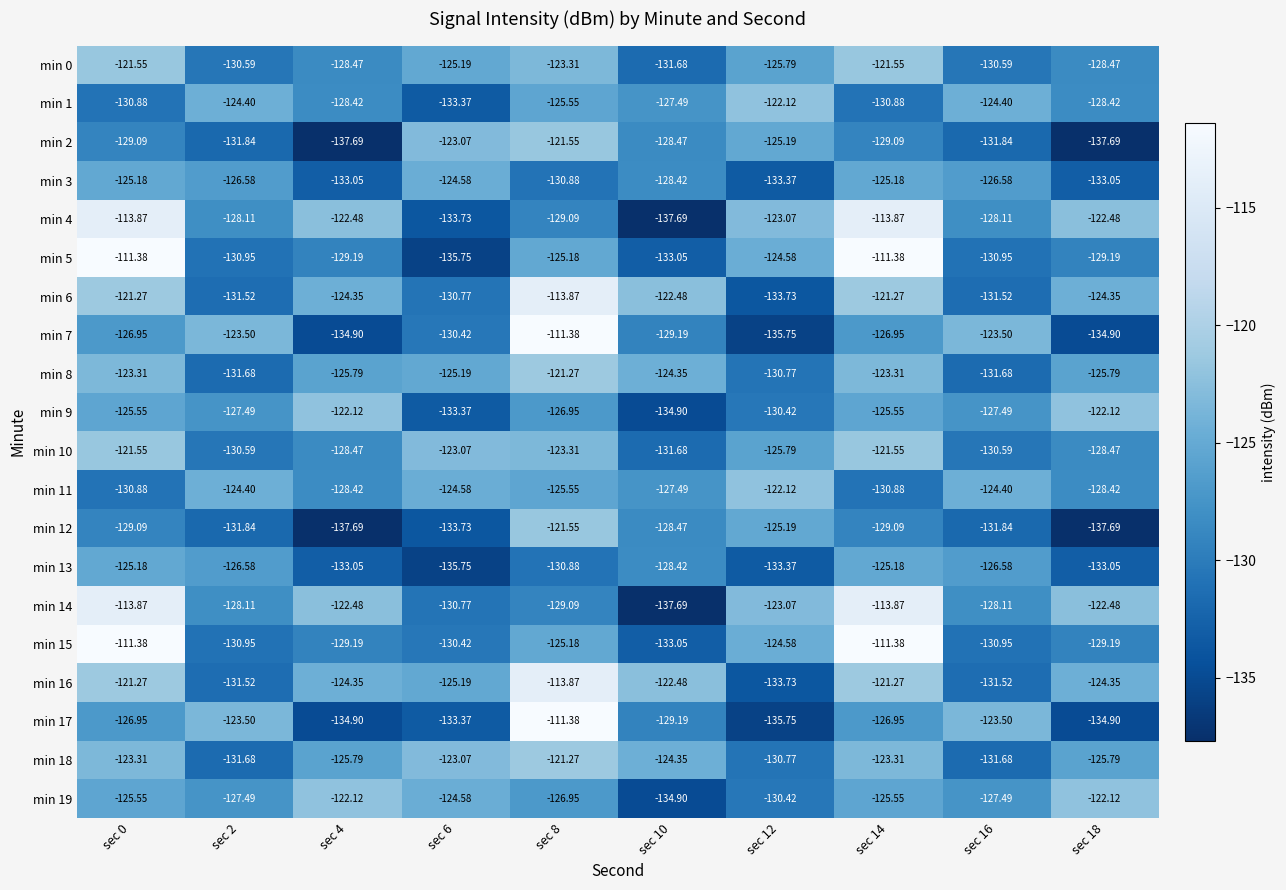

Is the value of min 18 at sec 8 greater than the value of min 4 at sec 8?

Yes